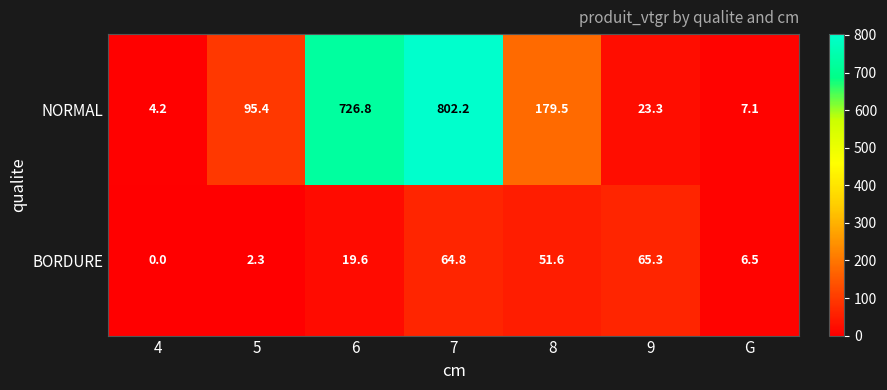

How many distinct data groups are displayed?

2